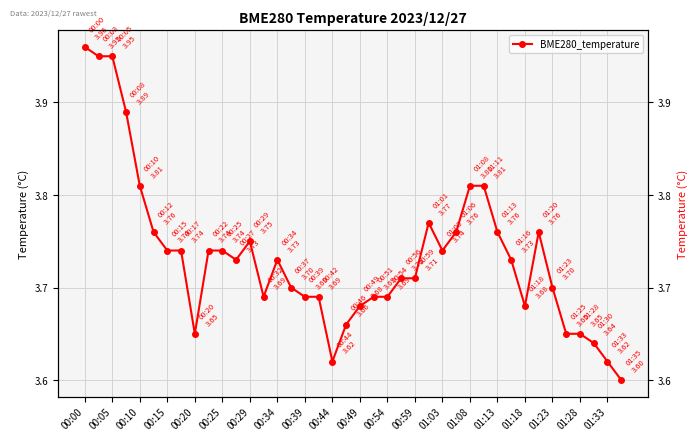

Reading left to right, transcribe all the data shown in this chart.

4.0	4.0	4.0	3.9	3.8	3.8	3.7	3.7	3.6	3.7	3.7	3.7	3.8	3.7	3.7	3.7	3.7	3.7	3.6	3.7	3.7	3.7	3.7	3.7	3.7	3.8	3.7	3.8	3.8	3.8	3.8	3.7	3.7	3.8	3.7	3.6	3.6	3.6	3.6	3.6